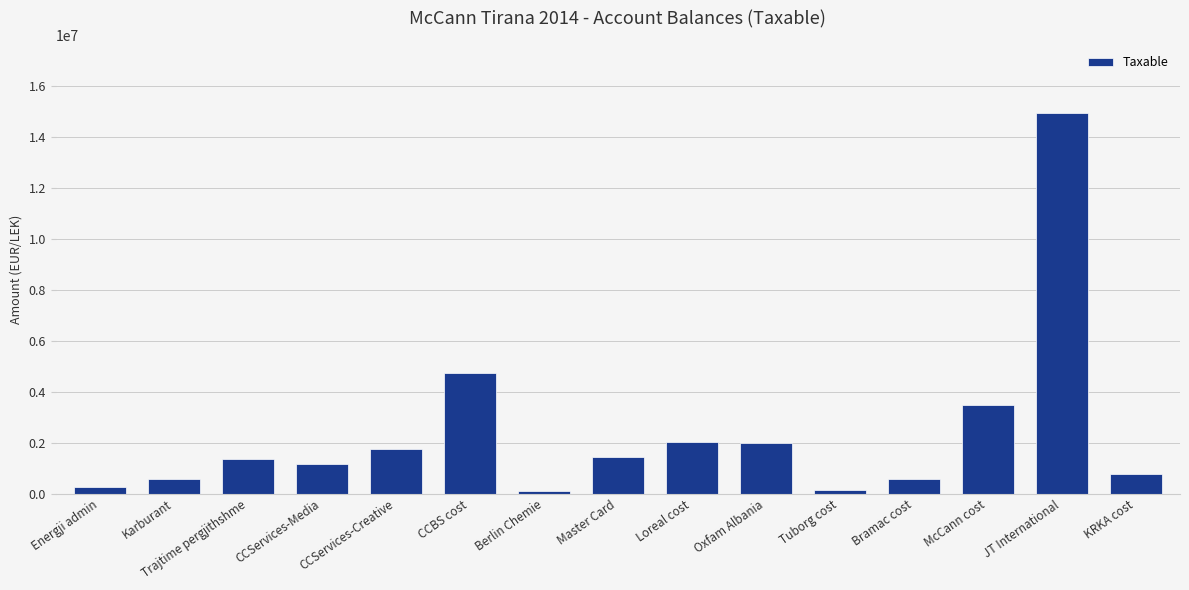

True or false: the data shows 779642.1 at KRKA cost.

True